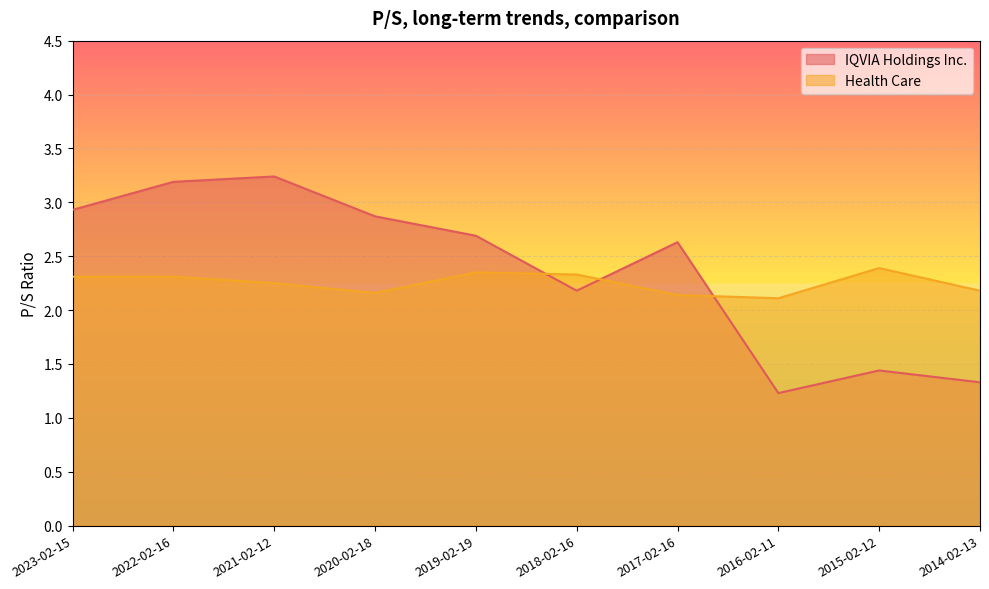

Does the chart display data point markers on the line(s)?

No